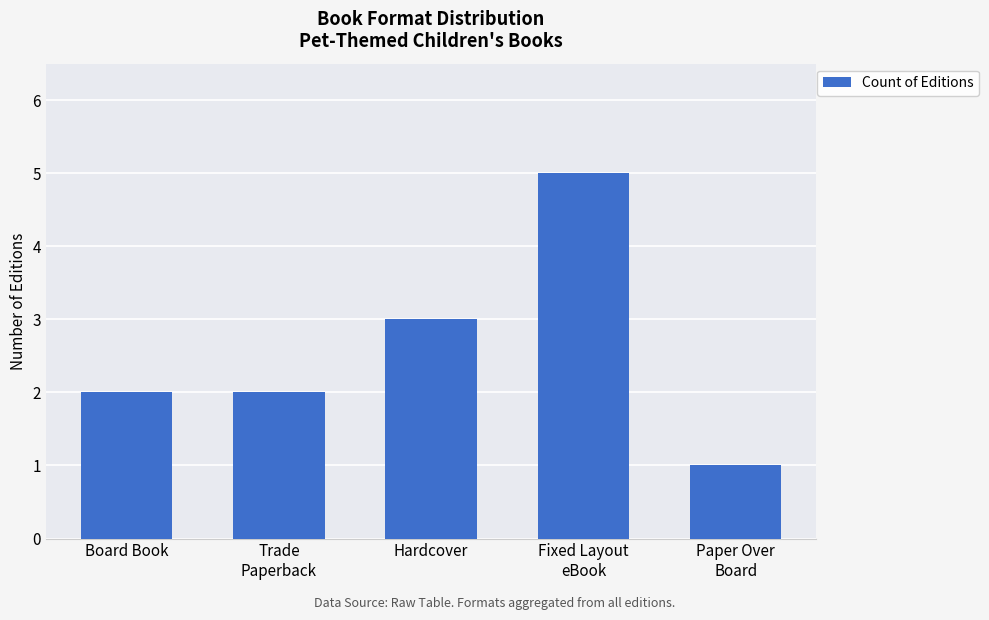

The chart shows a value of 2 at Board Book. True or false?

True